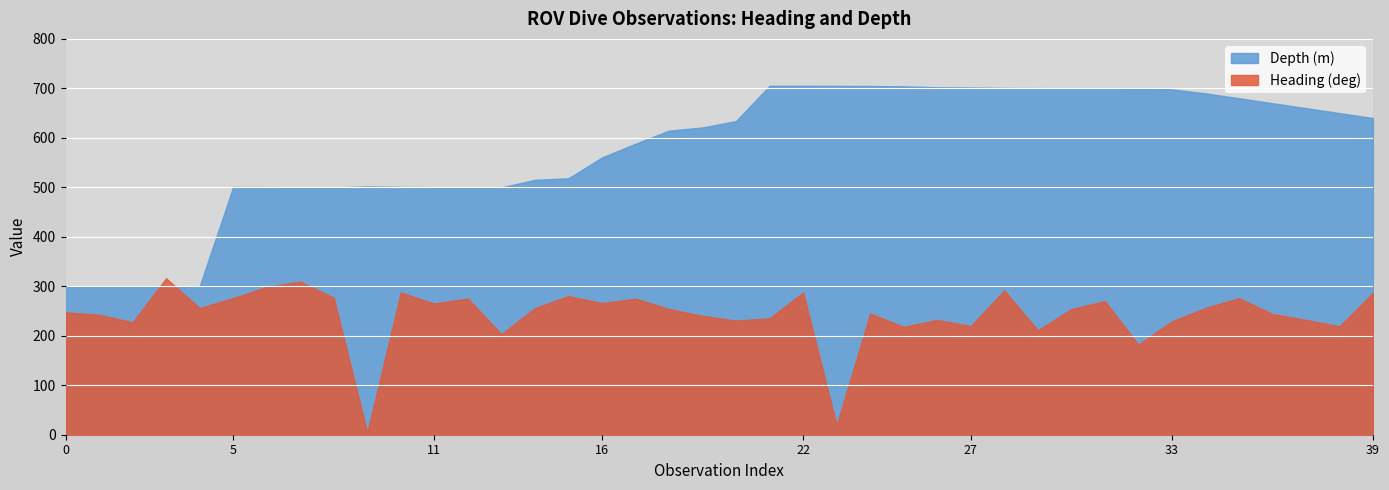

How many times do Depth and Heading cross each other?

2